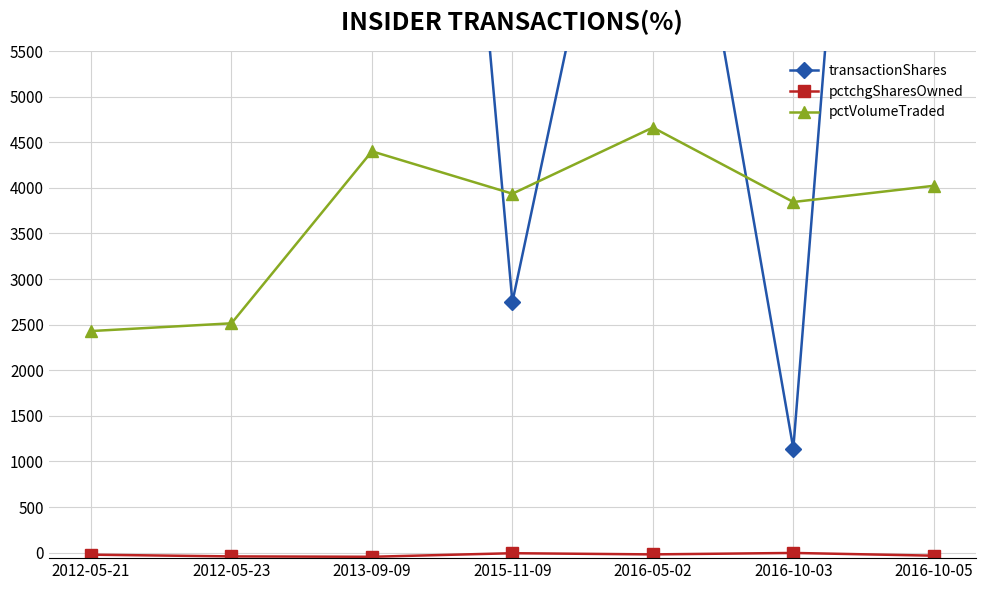

Where is the first local minimum for pctchgSharesOwned?

2013-09-09